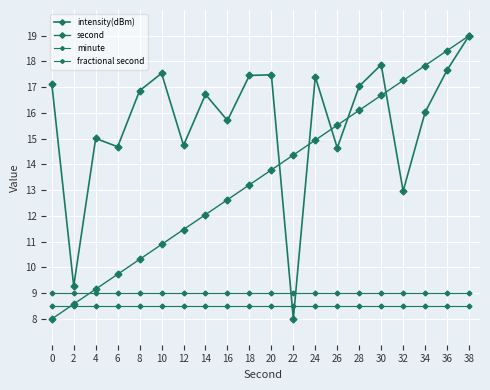

What is the sum of the second values at 14 and 10?

22.9